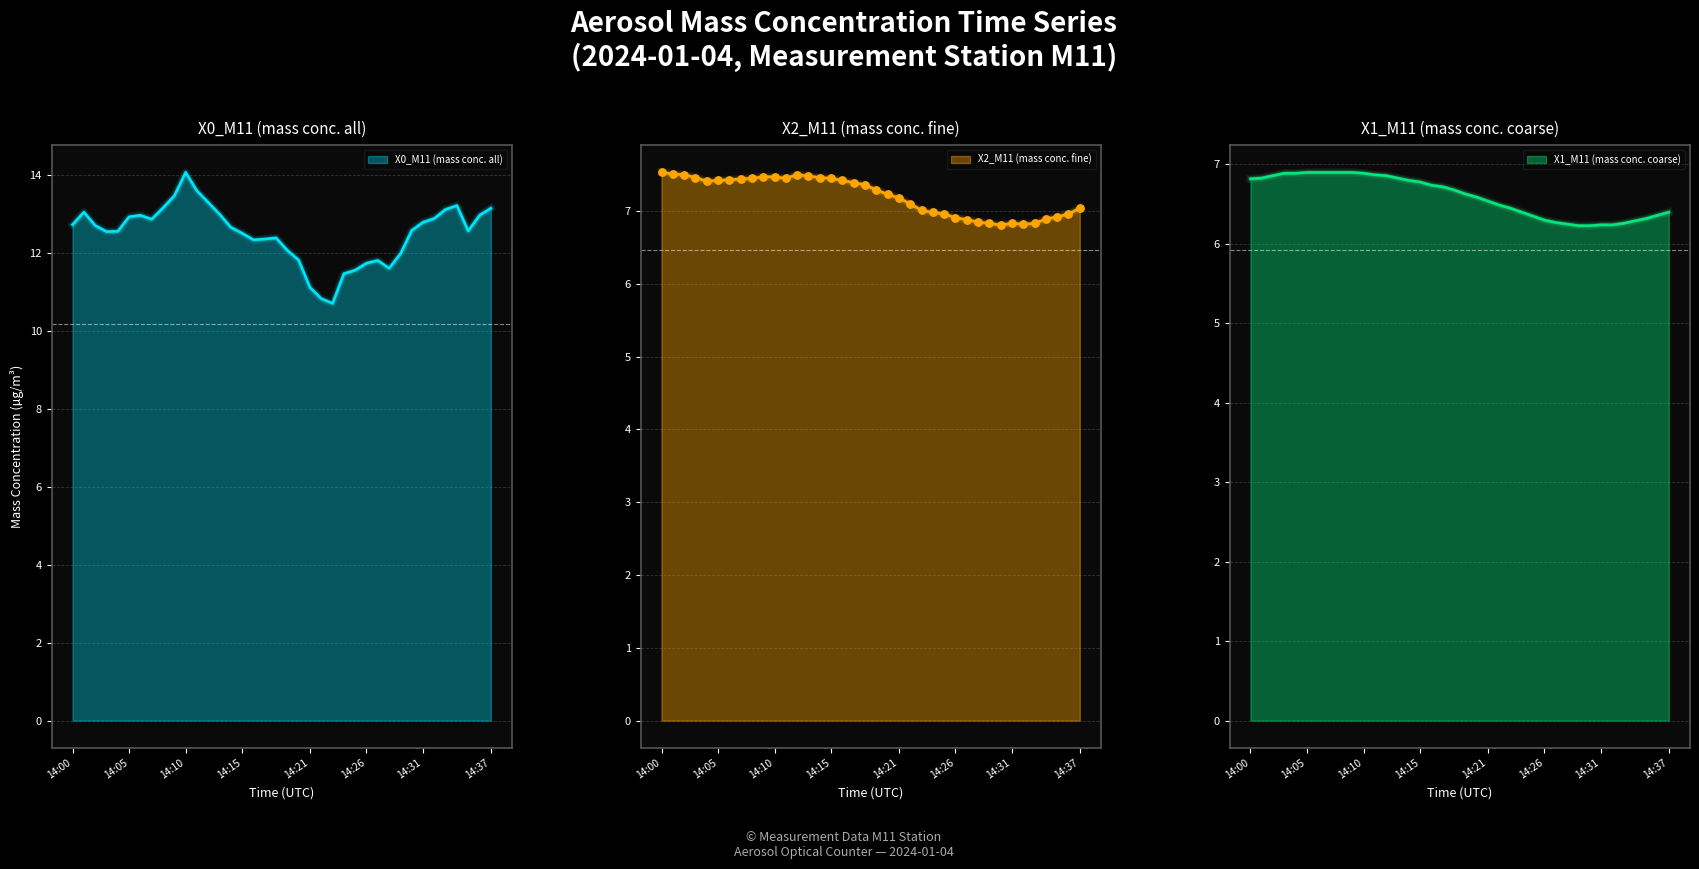

Is the value of X1_M11 (mass conc. coarse) at 14:18 greater than the value of X2_M11 (mass conc. fine) at 14:31?

No